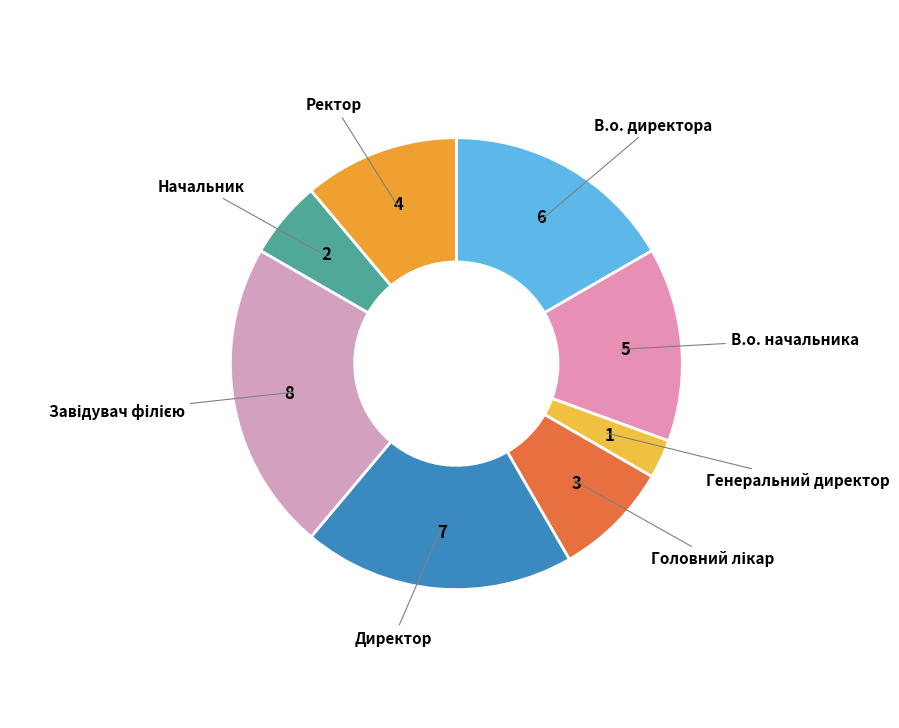

How many slices are in this pie chart?

8